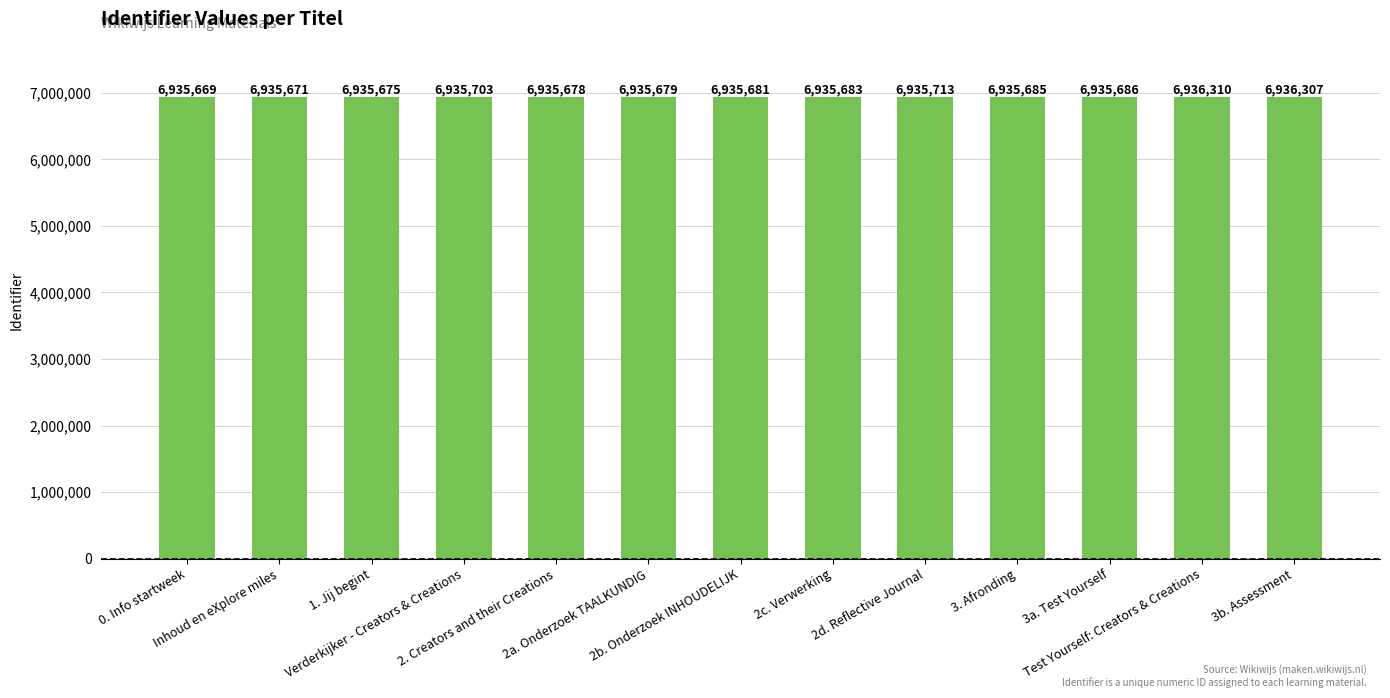

Rank the categories by value from highest to lowest.

Test Yourself: Creators & Creations, 3b. Assessment, 2d. Reflective Journal, Verderkijker - Creators & Creations, 3a. Test Yourself, 3. Afronding, 2c. Verwerking, 2b. Onderzoek INHOUDELIJK, 2a. Onderzoek TAALKUNDIG, 2. Creators and their Creations, 1. Jij begint, Inhoud en eXplore miles, 0. Info startweek